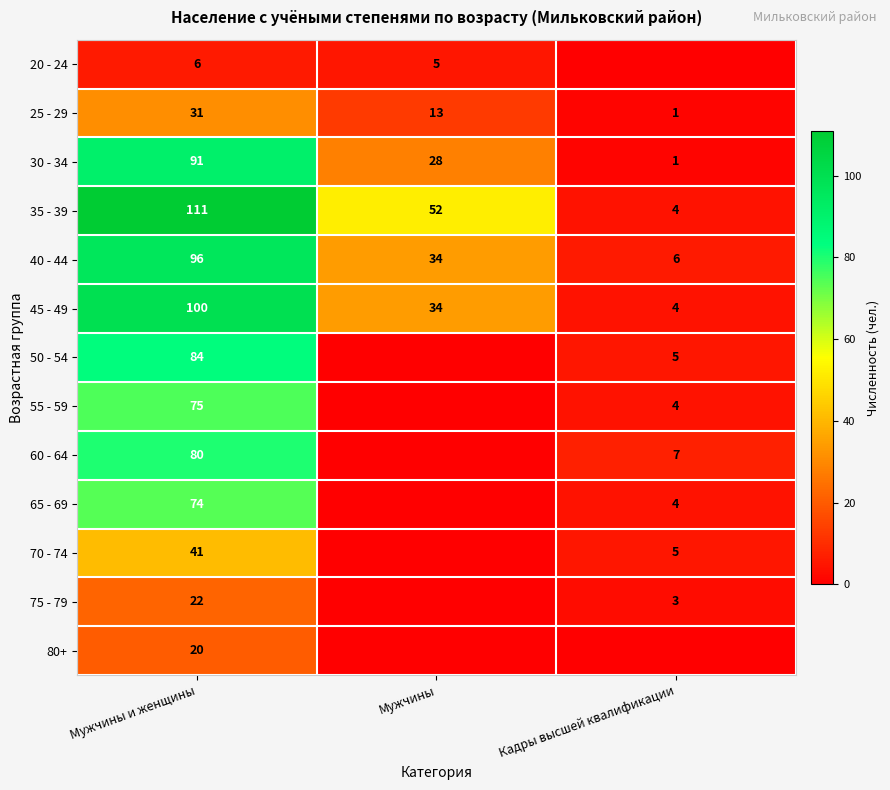

What is the spread (max minus min) of values at Мужчины и женщины?

105